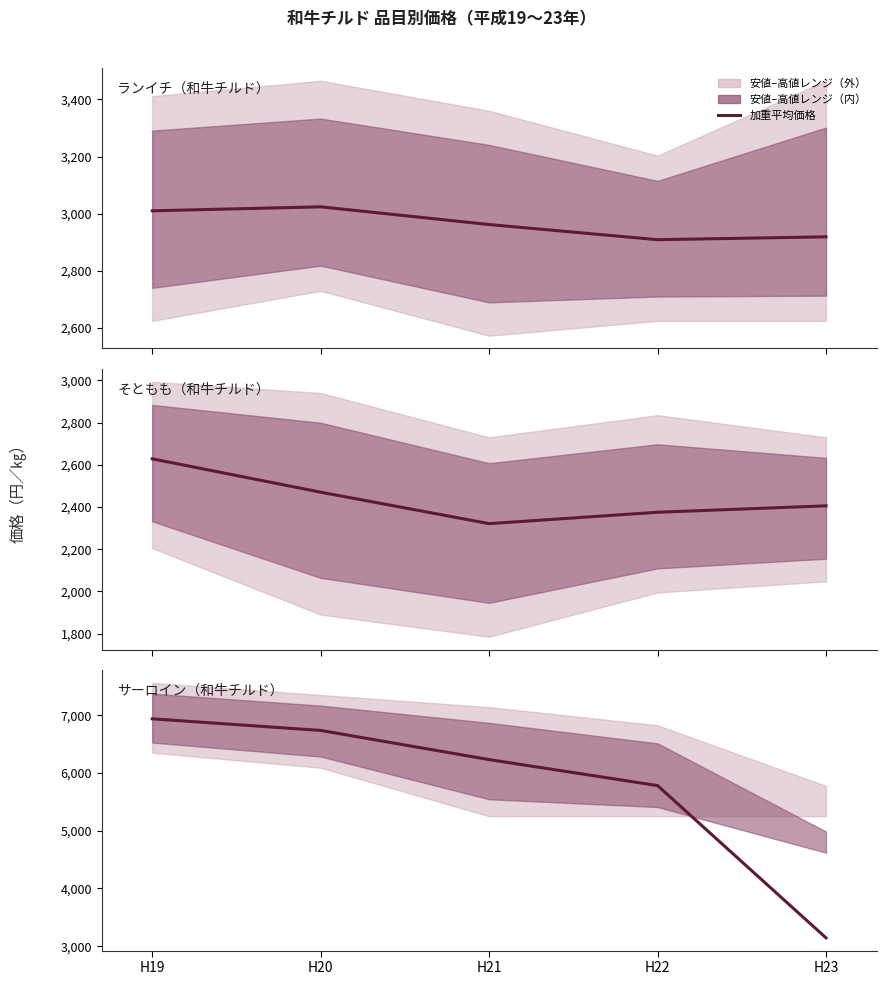

What is the difference between the values at H19 and H23?

3792.4